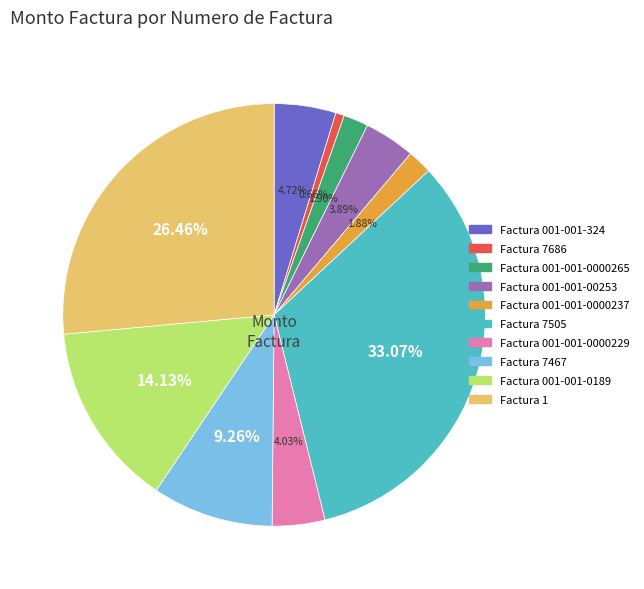

Approximately how many times larger is the value at Factura 7467 compared to Factura 001-001-00253?

2.4